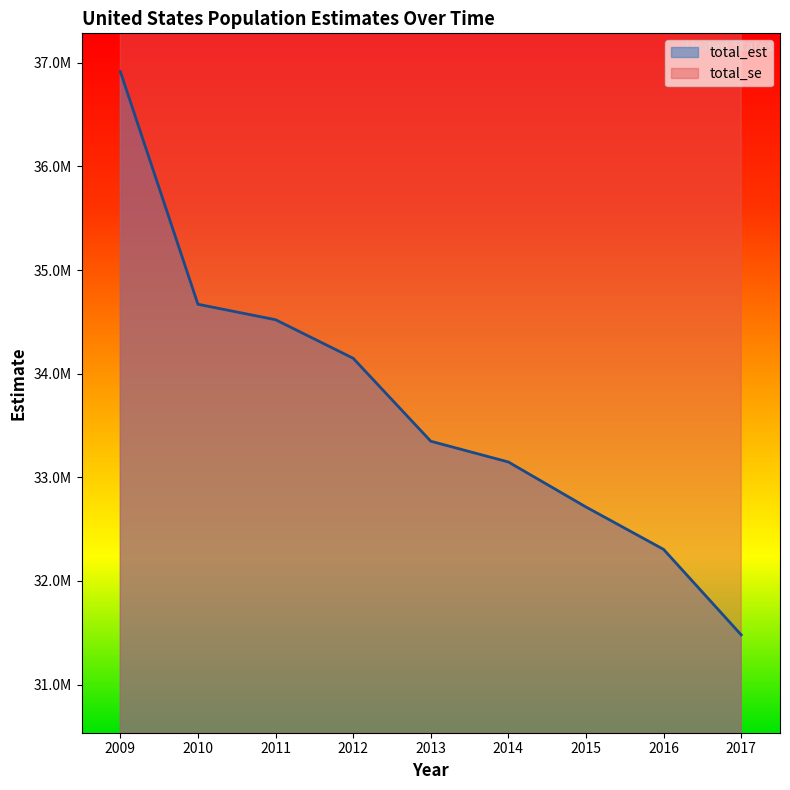

The value of total_est at 2017 is 43619712.8. True or false?

False